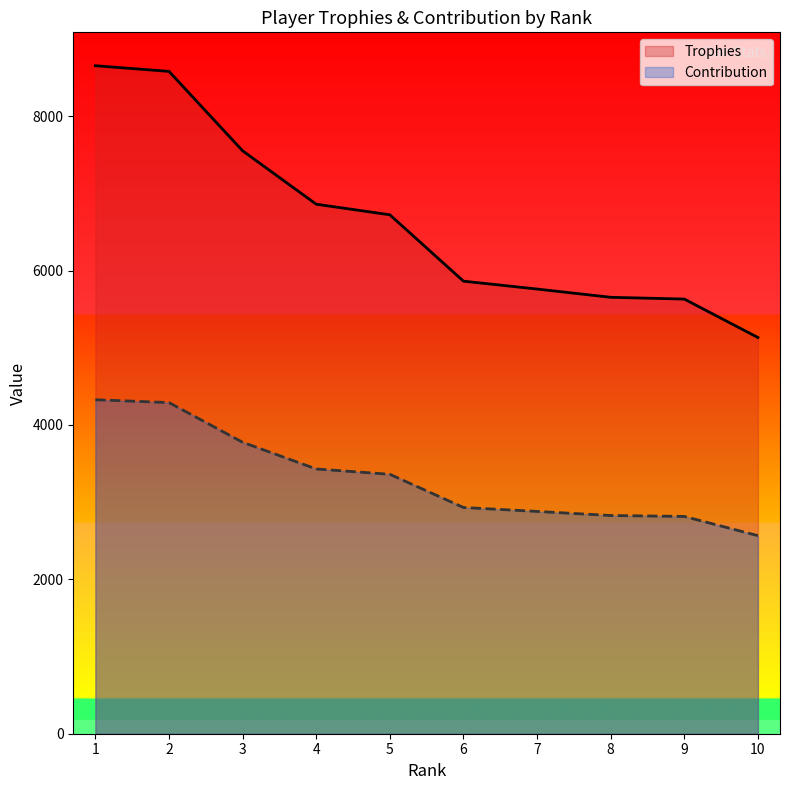

How many data points in Contribution are above 3361?

4